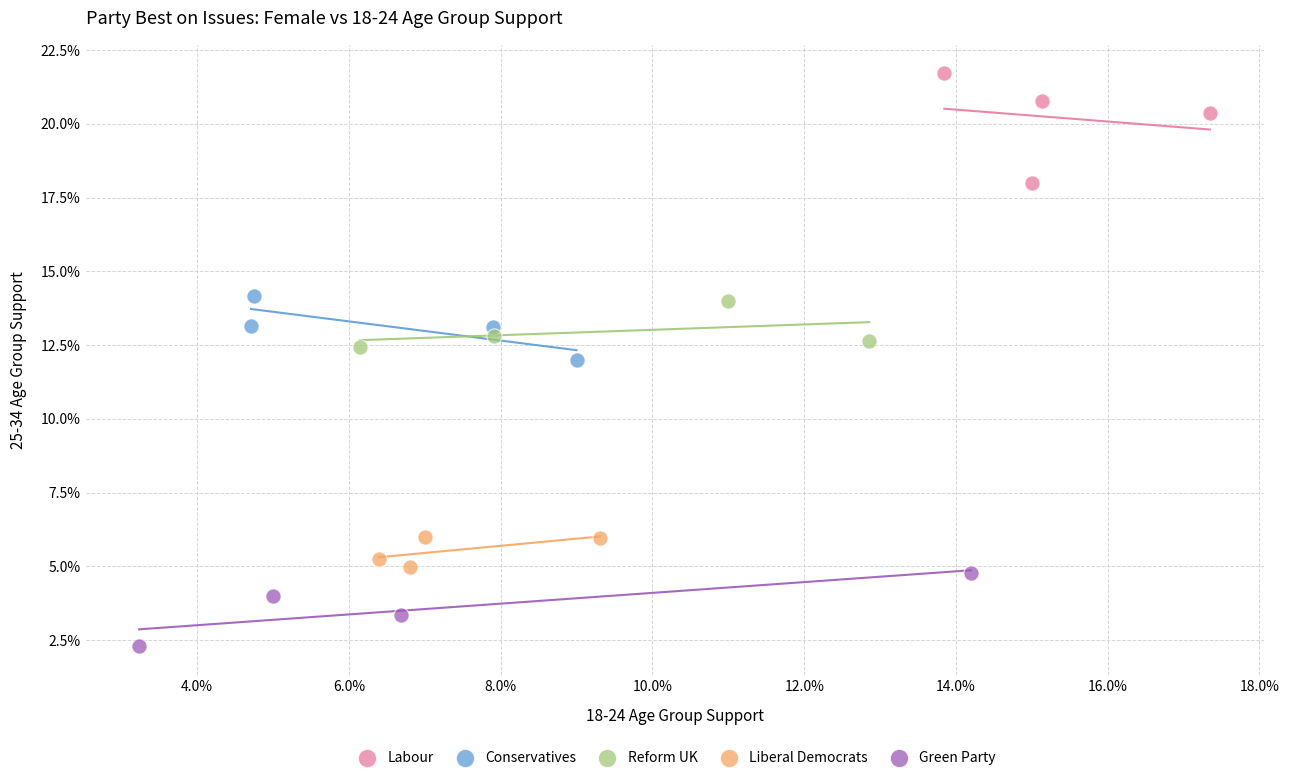

What are all the series names shown in the legend?

Labour, Conservatives, Reform UK, Liberal Democrats, Green Party